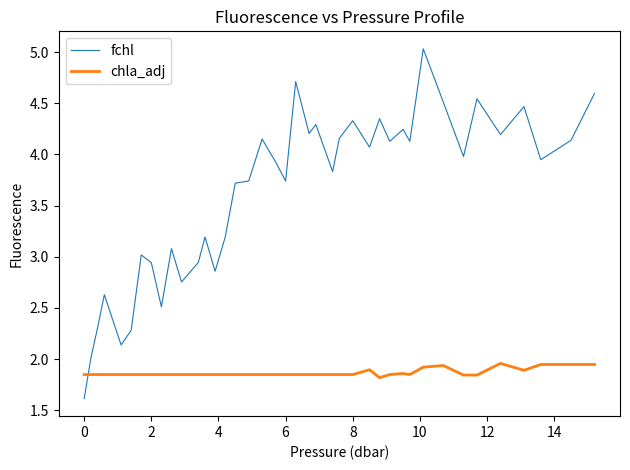

Which series has the largest range (max minus min)?

fchl